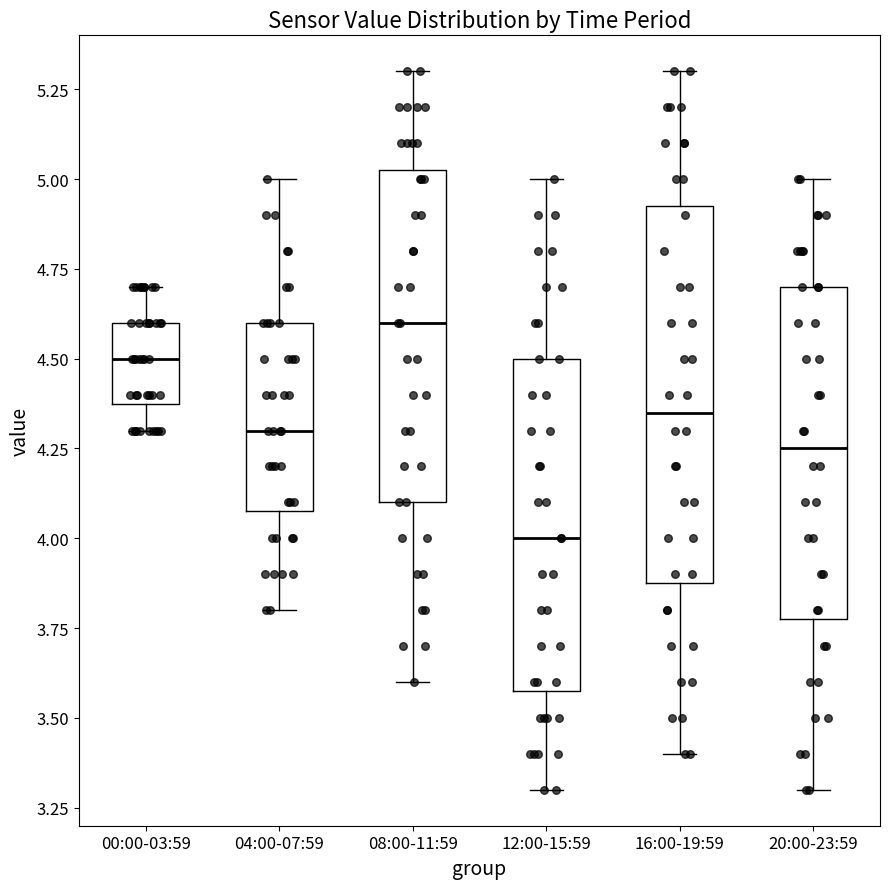

Which box's median line is the highest?

08:00-11:59